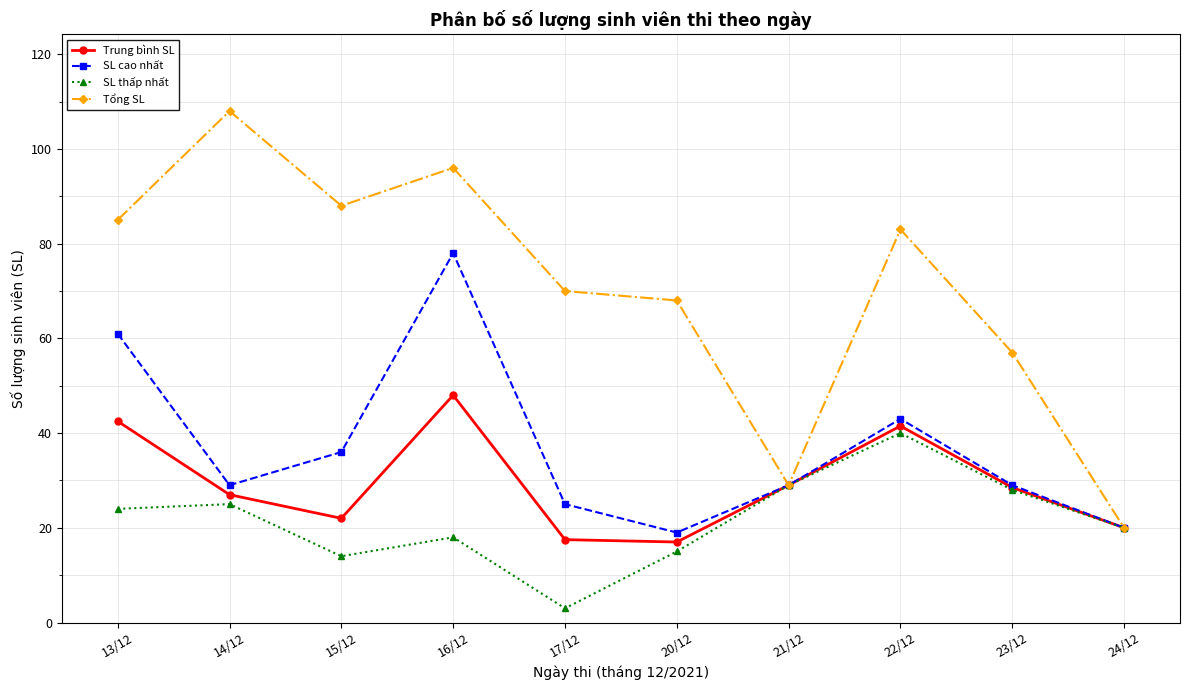

Is the value of Trung bình SL at 23/12 greater than the value of SL cao nhất at 20/12?

Yes